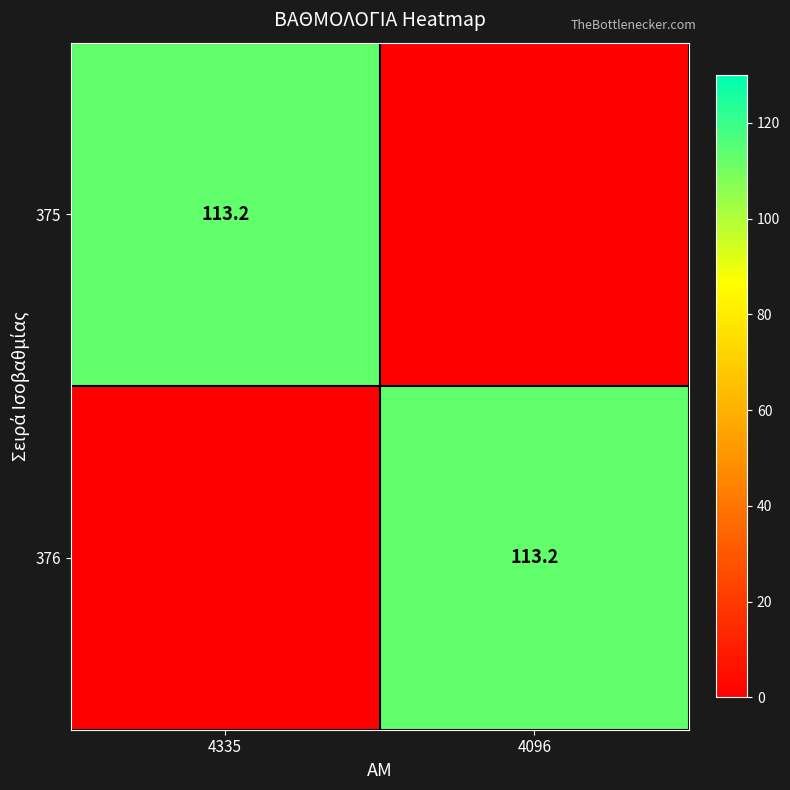

The 376 series shows 113.2 at 4096. True or false?

True